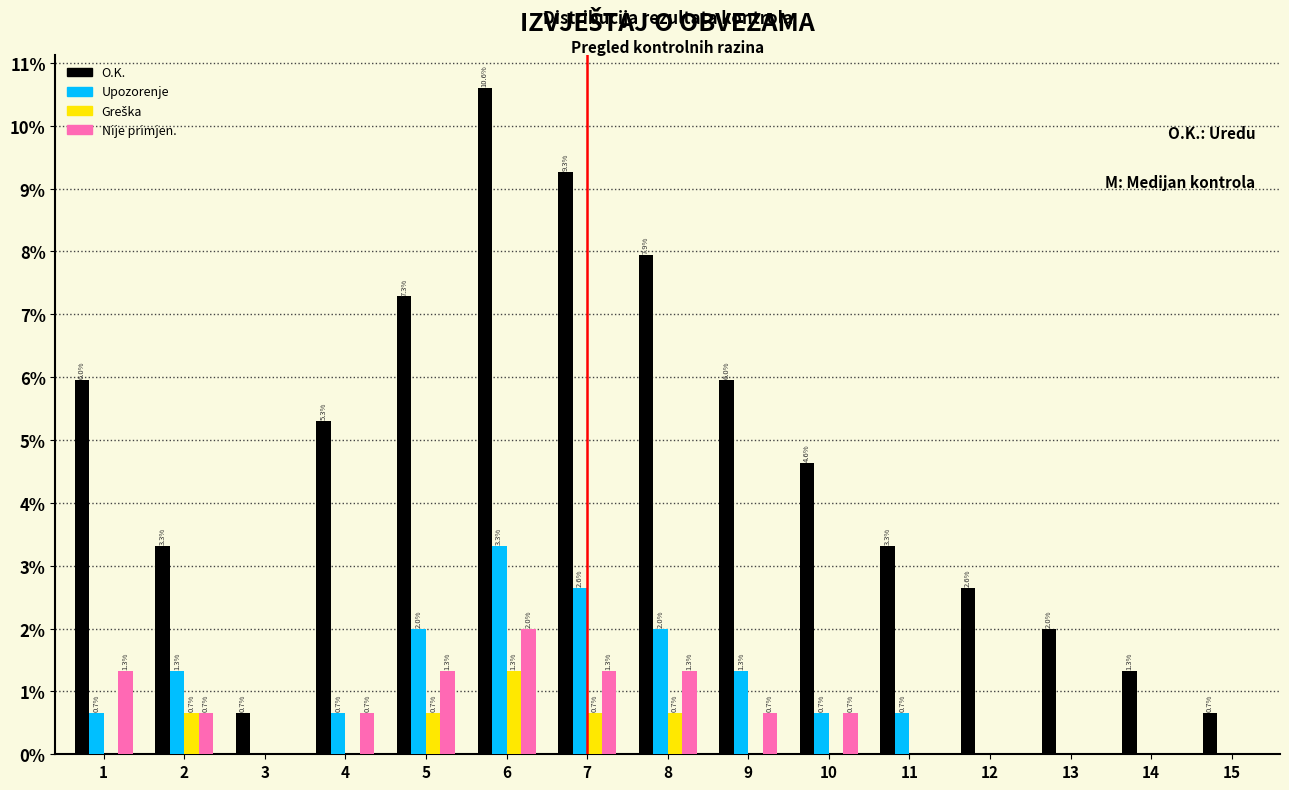

How many Nije primjen. values are between 0 and 1?

10